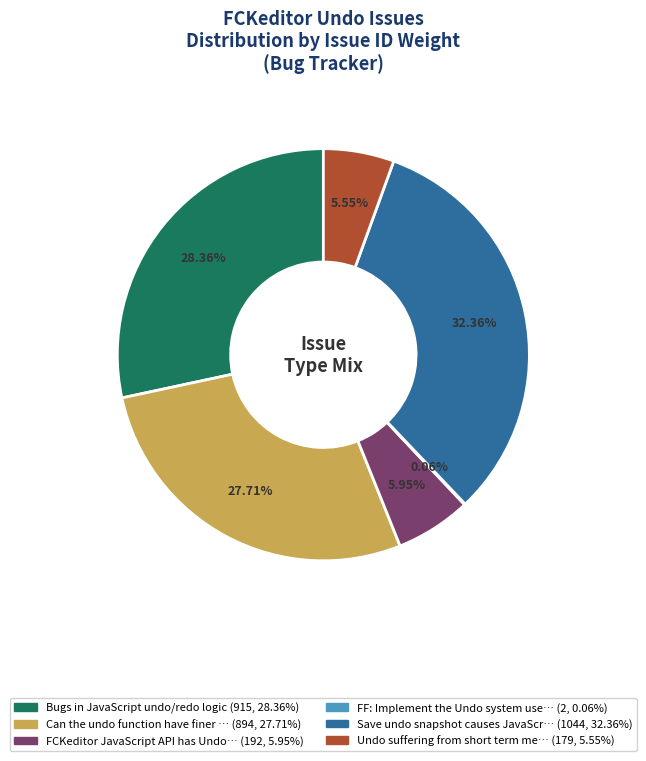

Is there a majority slice in this chart?

No